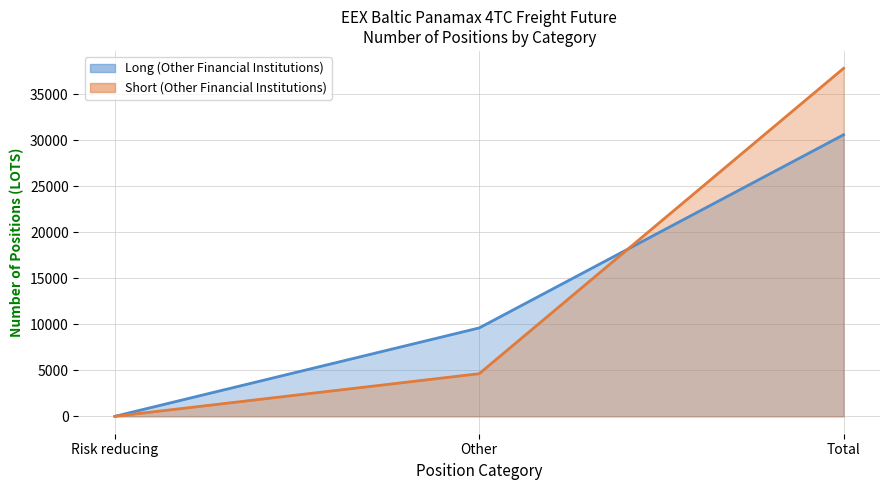

Reading left to right, list all the values displayed in this chart.

Long (Other Financial Institutions): 0.0	9605.1	30587.5
Short (Other Financial Institutions): 0.0	4632.0	37804.8